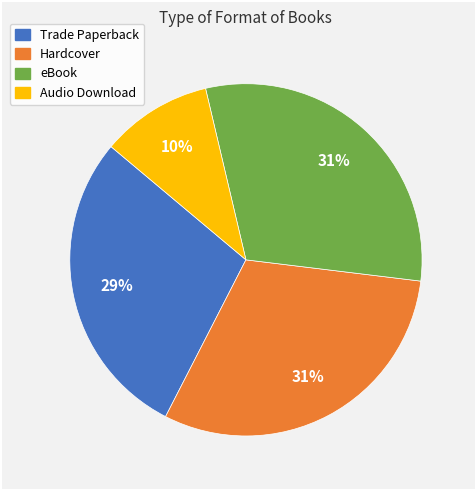

To the nearest percent, what percentage of the pie is Audio Download?

10%